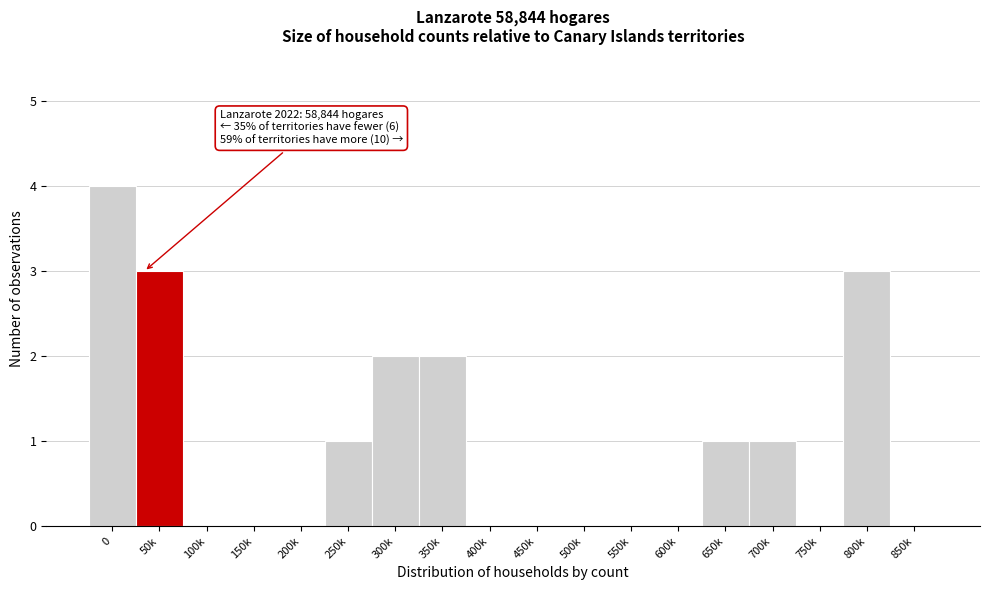

Reading left to right, list all the values displayed in this chart.

0=4	50k=3	100k=0	150k=0	200k=0	250k=1	300k=2	350k=2	400k=0	450k=0	500k=0	550k=0	600k=0	650k=1	700k=1	750k=0	800k=3	850k=0